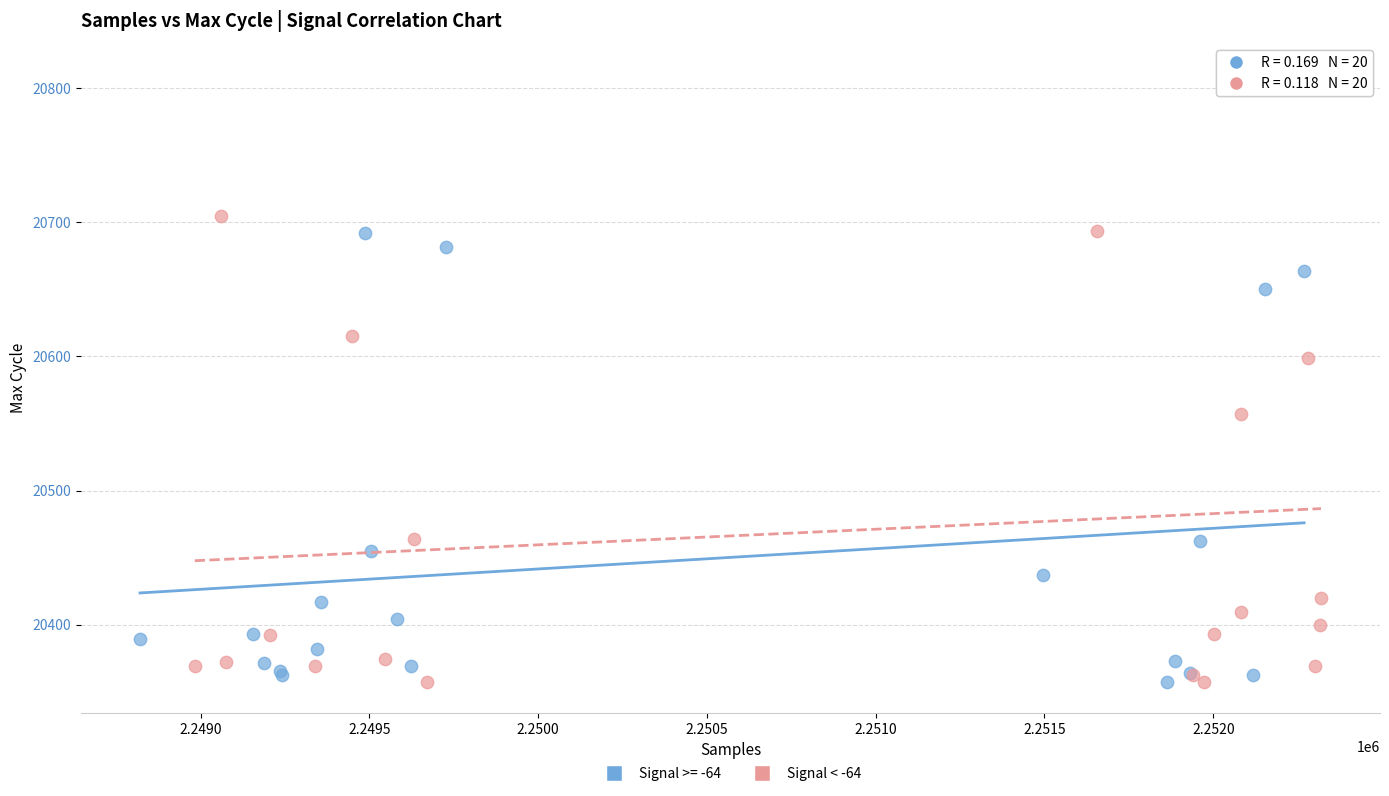

Which series has the widest spread of Y values?

Signal < -64